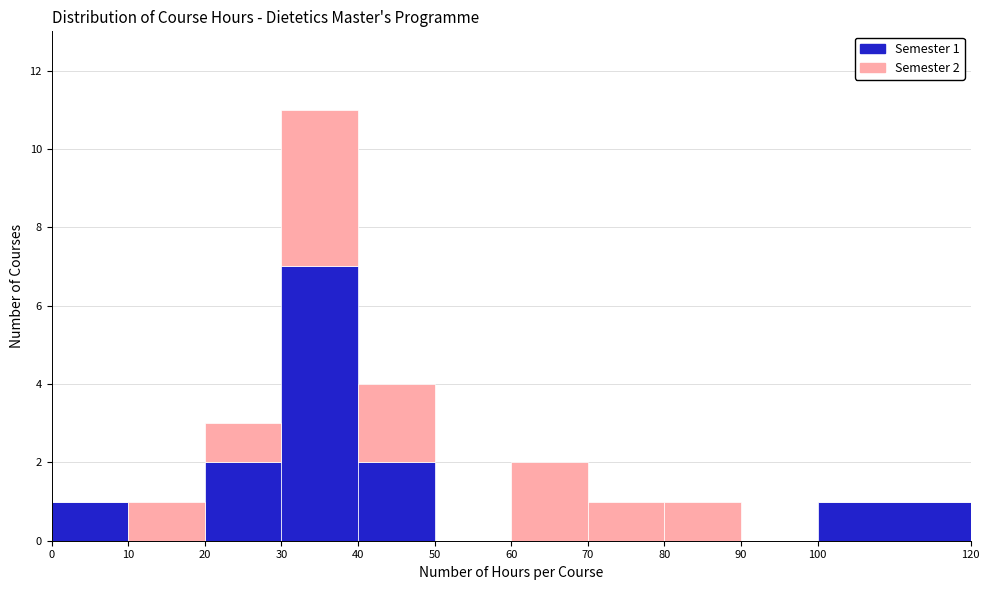

Which range on the x-axis has the tallest stacked bar (by total height)?

30 to 40